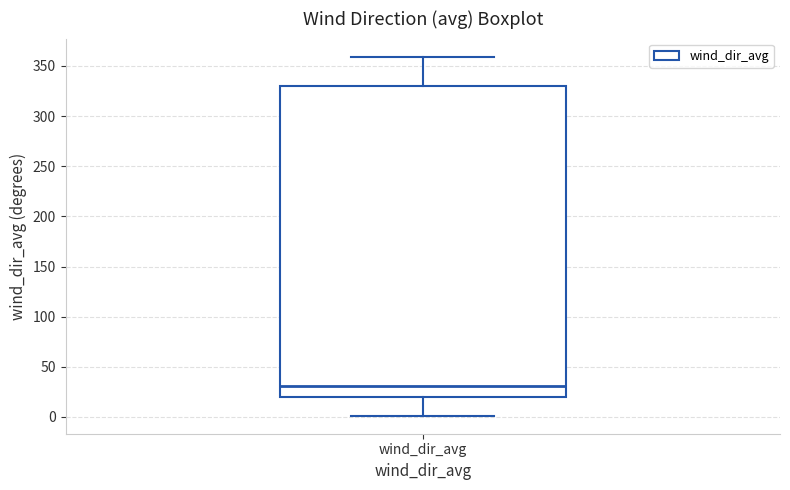

Transcribe this box plot: give where the median line is, the range the box spans, and where the two whiskers end, as read against the y-axis. The values are not printed on the chart, so give them approximately, as read against the axis.

median 30, box 20 to 330, whiskers 0 to 360